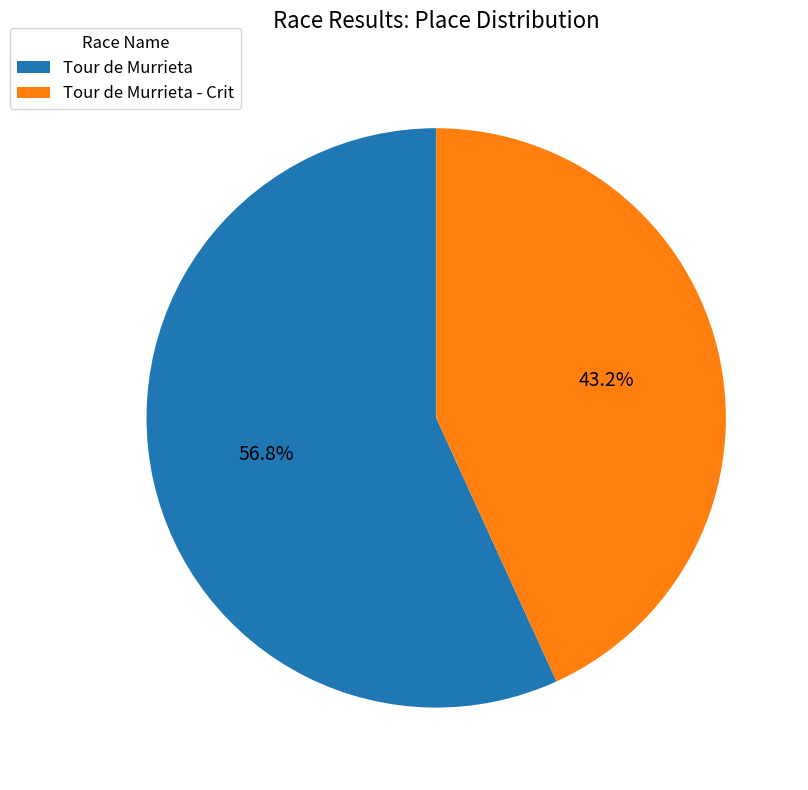

What is the ratio of the value at Tour de Murrieta to the value at Tour de Murrieta - Crit?

1.3